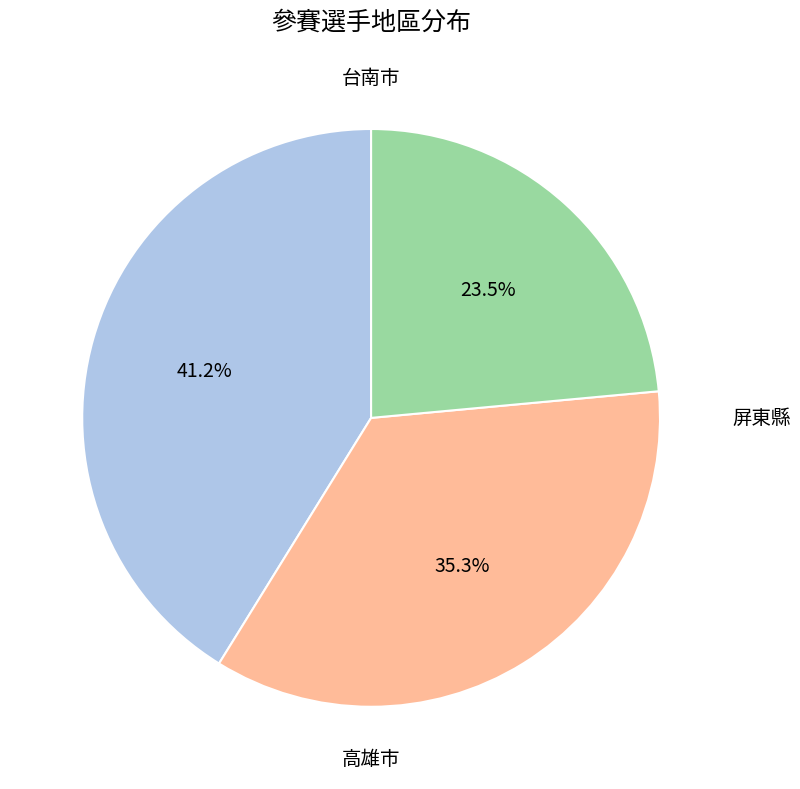

Count the number of slices in the pie.

3